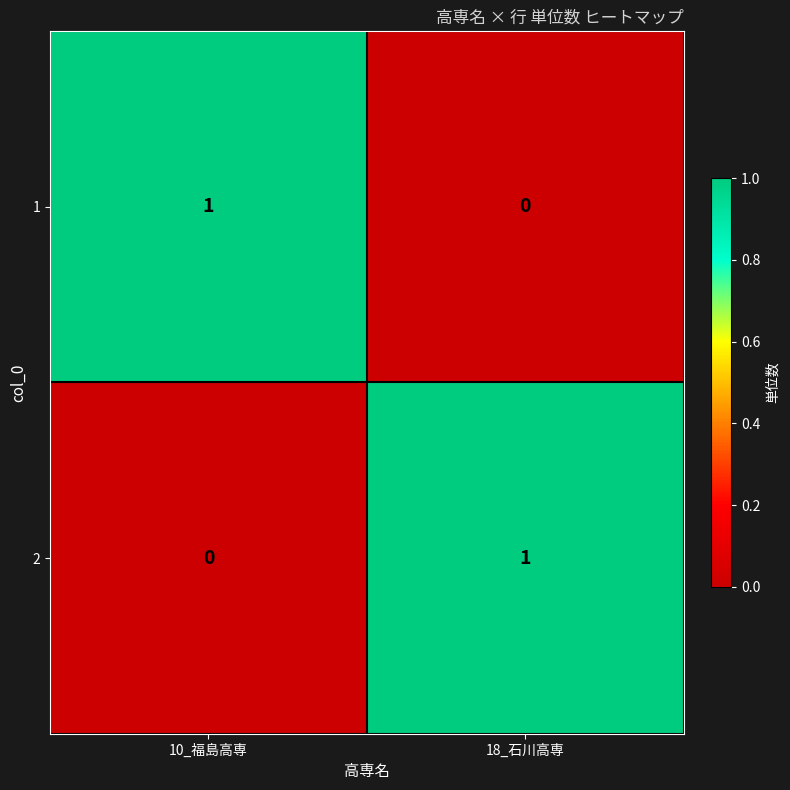

The 2 series shows 0 at 10_福島高専. True or false?

True